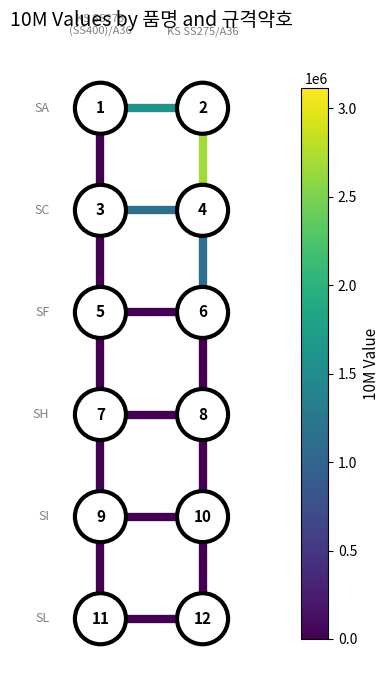

Is the value of edge_2_0_h at −1.0 greater than the value of edge_2_1_v at −1.0?

No